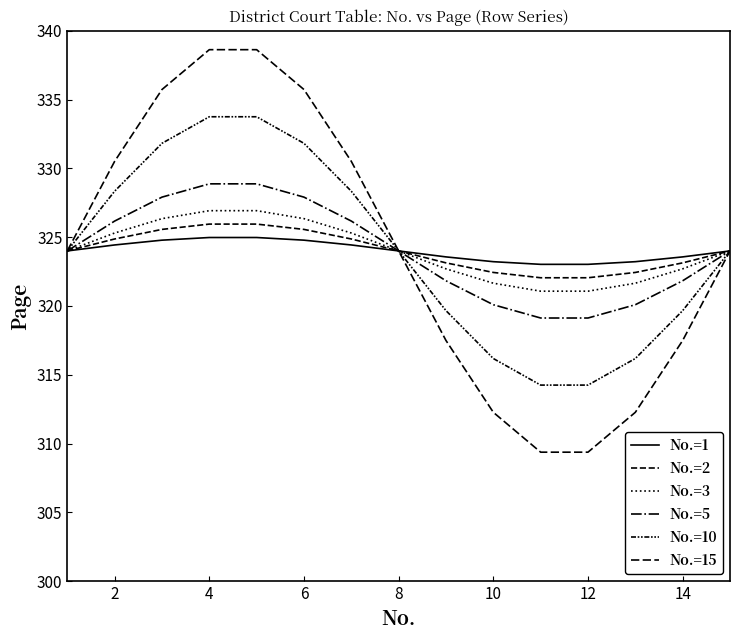

Is this an area chart (filled region under the line)?

No